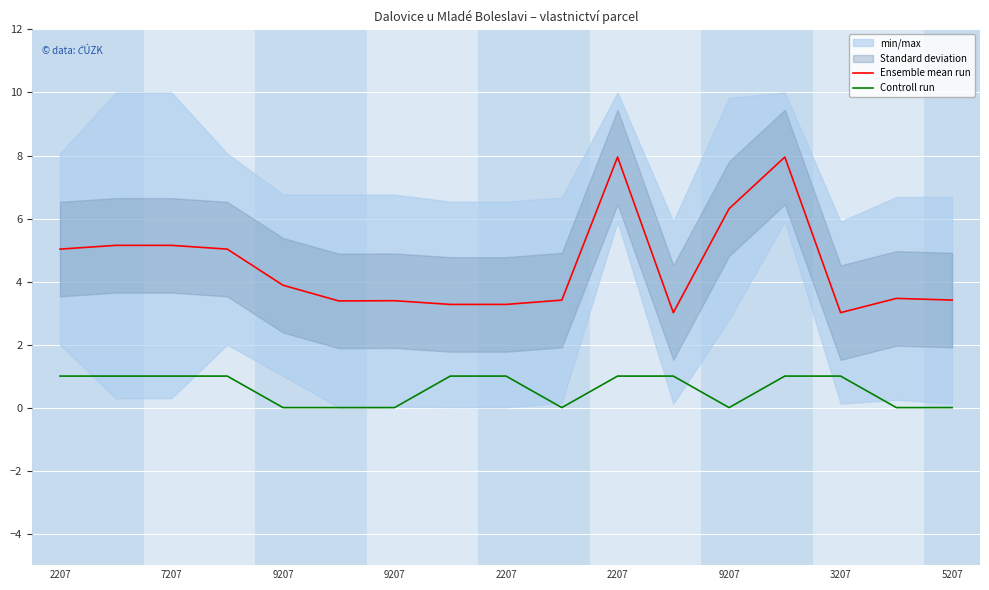

The Controll run series shows 1.0 at 2207. True or false?

True